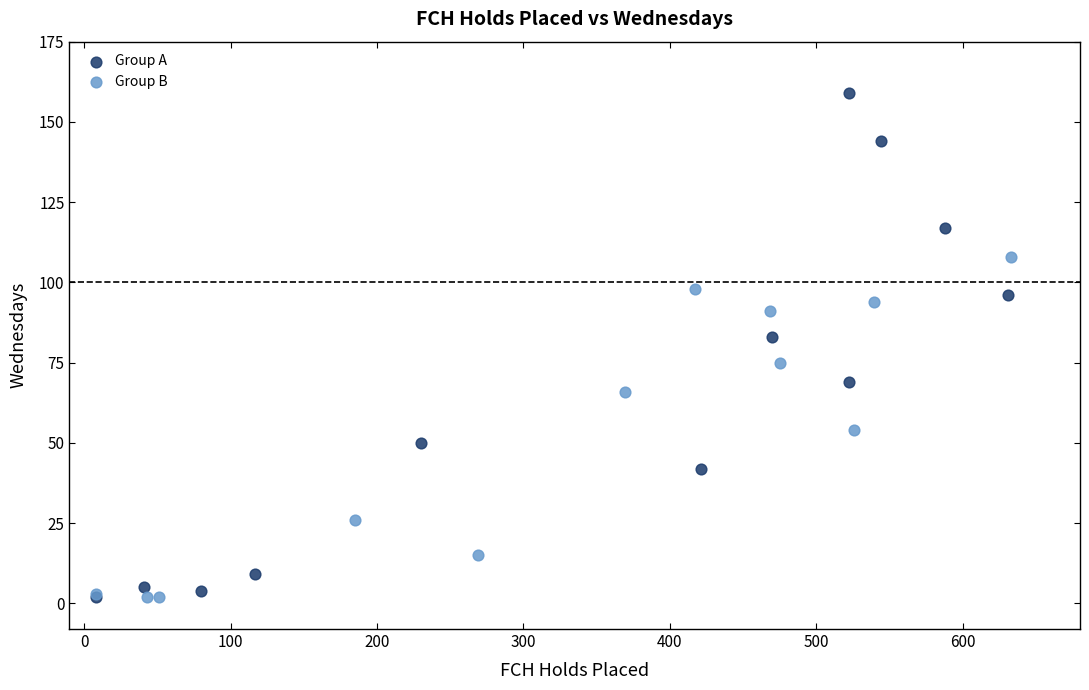

Which series has the largest Y range (max minus min)?

Group A